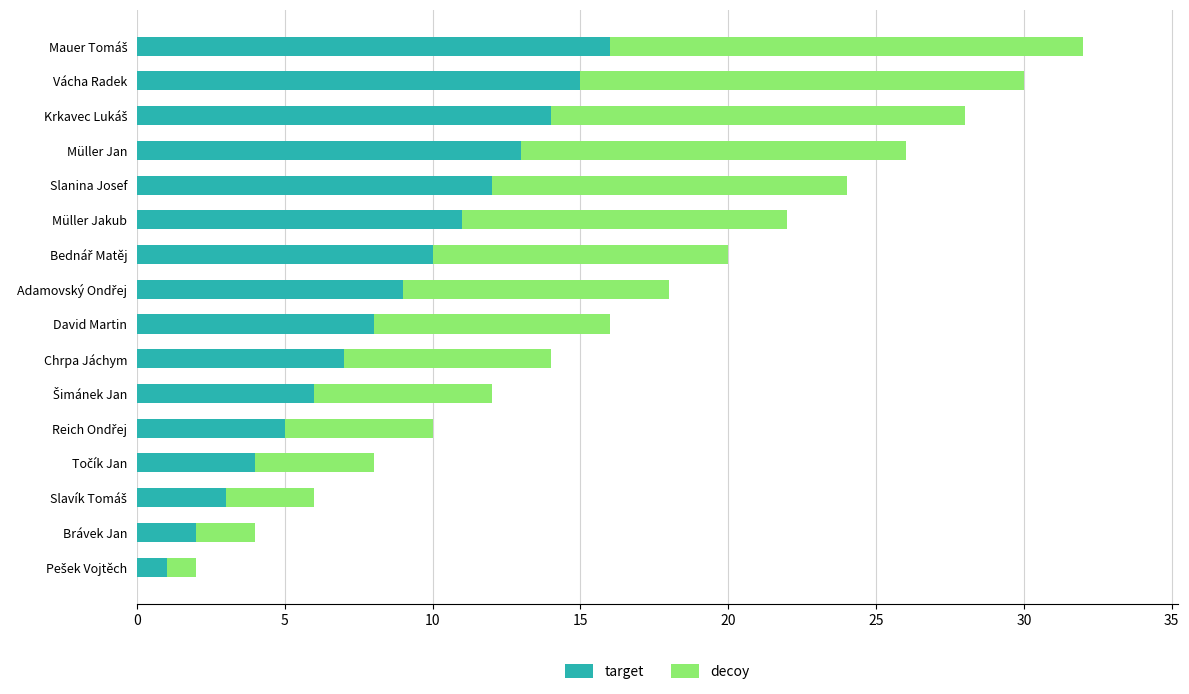

What is the difference between the second highest and minimum values in the target series?

14